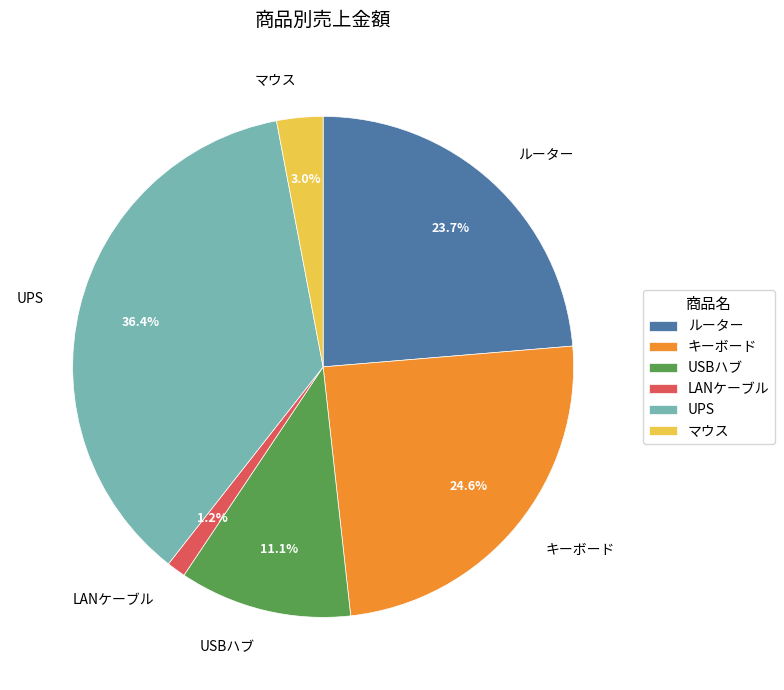

Do キーボード and USBハブ together represent more than half of the pie?

No